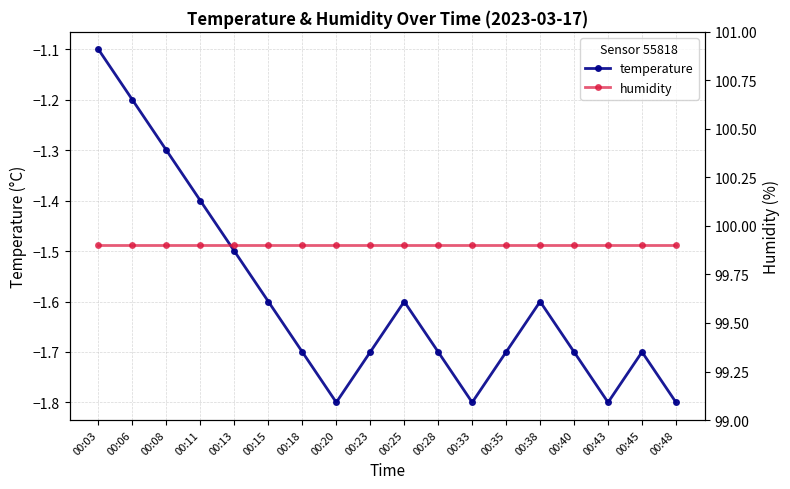

Rank the series by their maximum value, from lowest to highest.

temperature, humidity